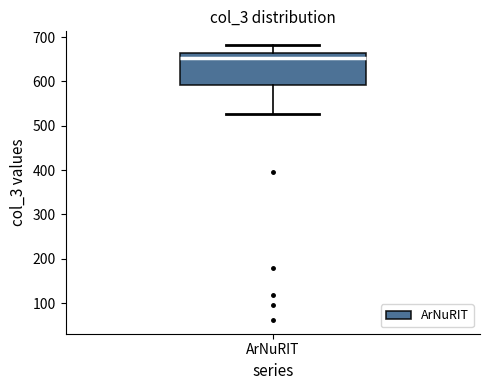

Where does the lower whisker of the box for ArNuRIT end on the y-axis? The values are not printed on the chart, so give them approximately, as read against the axis.

530